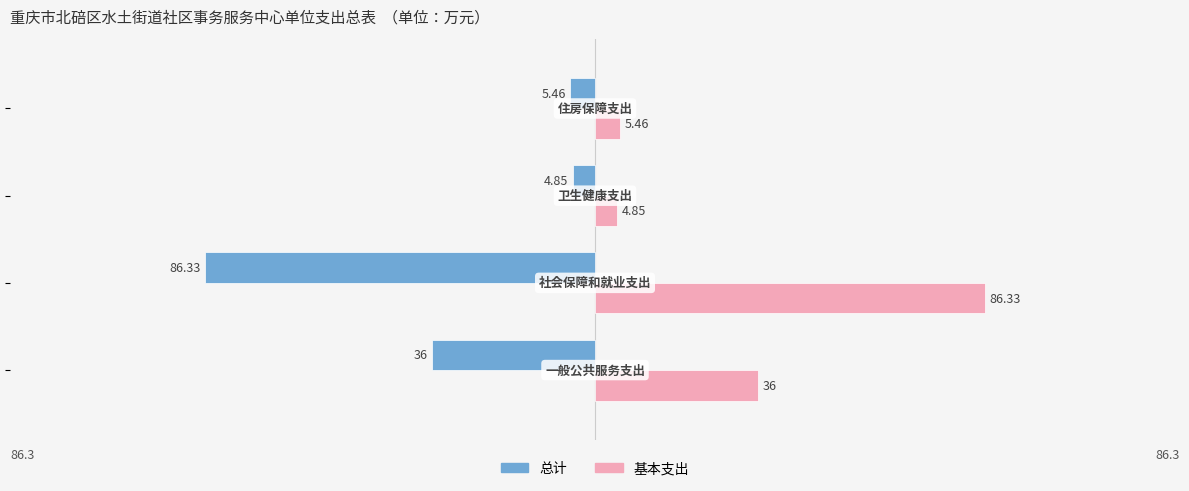

What is the difference between the maximum and minimum values in the 总计 series?

81.5